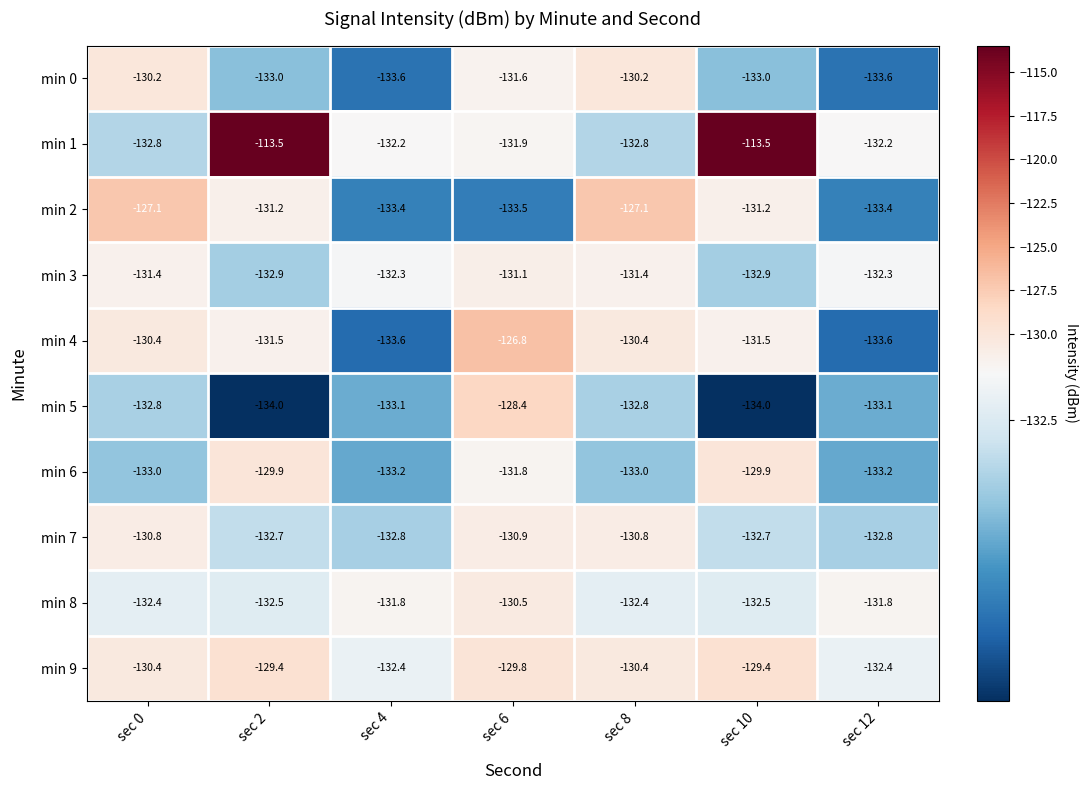

Which series has the widest spread of values?

min 1